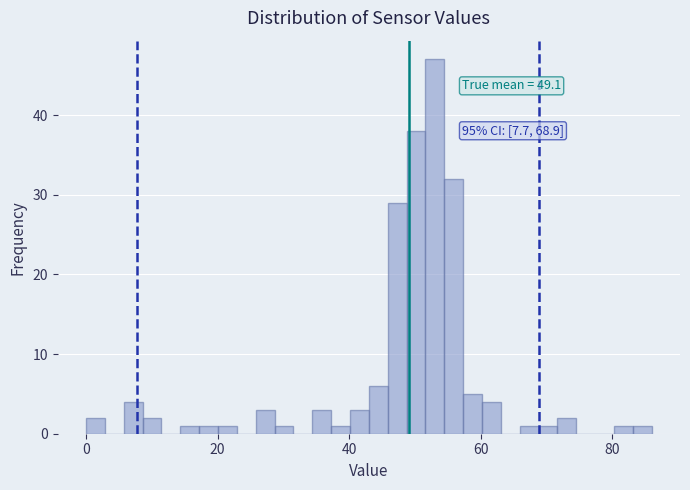

Read against the x-axis, roughly where is the centre of the tallest bar?

54